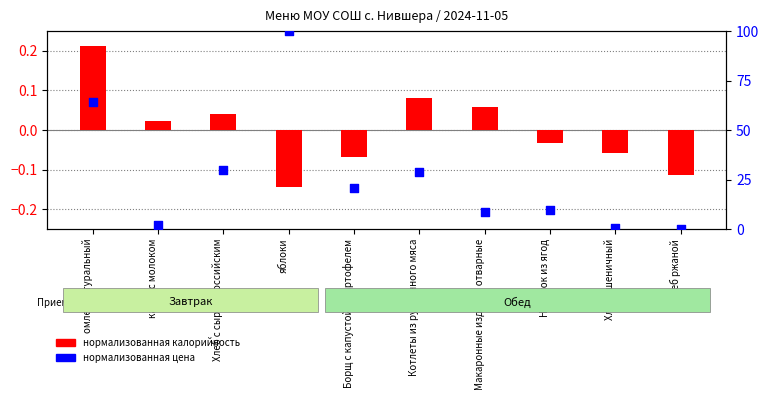

What is the change in value from Хлеб с сыром российским to яблоки?

+70.1